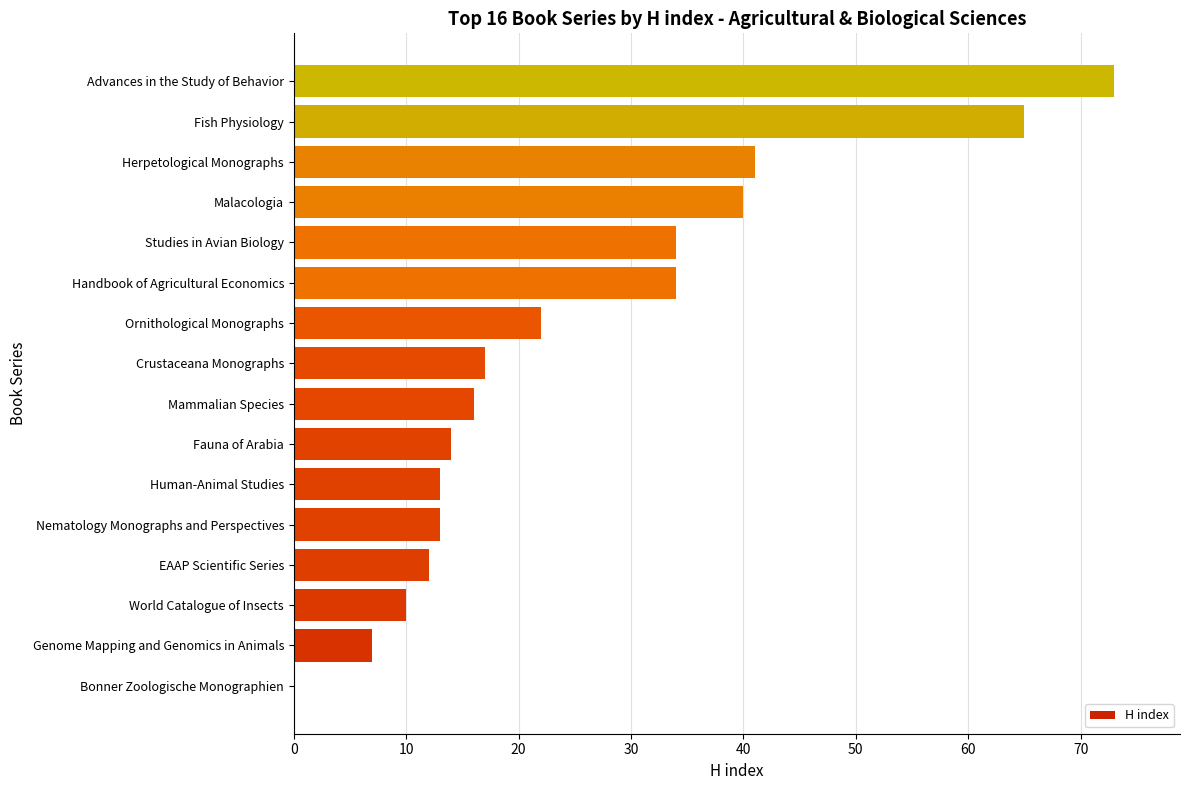

How many distinct data groups are displayed?

1